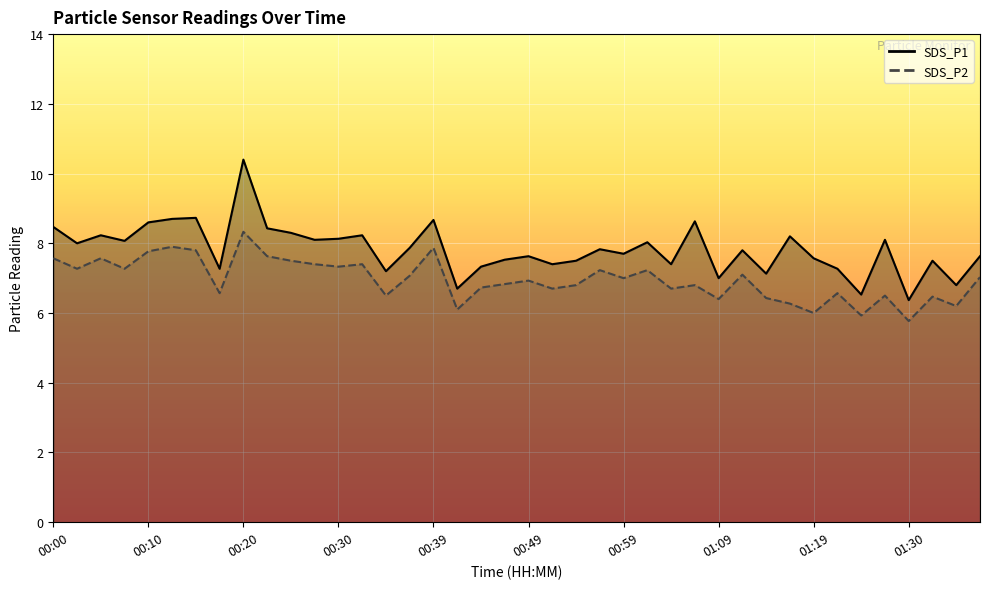

What is the total value across all series at 00:27?

15.5